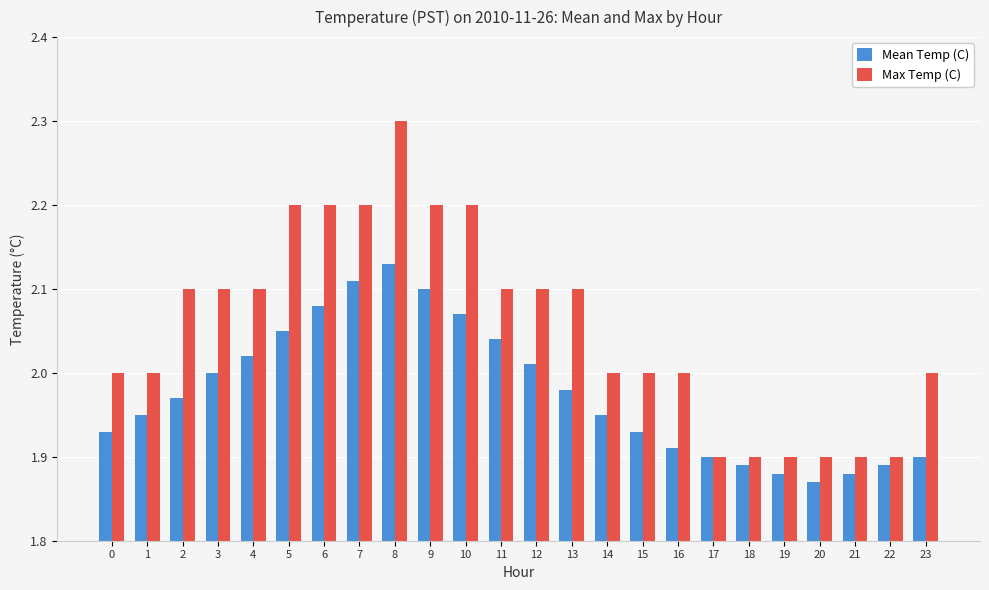

Are the bars grouped side by side (vs. stacked)?

Yes